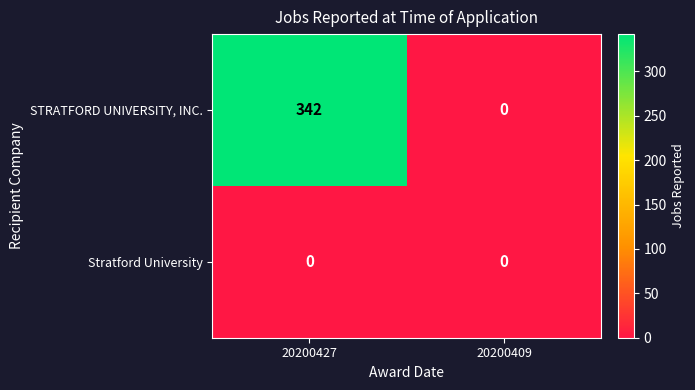

Rank the series at 20200427 from highest to lowest value.

STRATFORD UNIVERSITY, INC., Stratford University